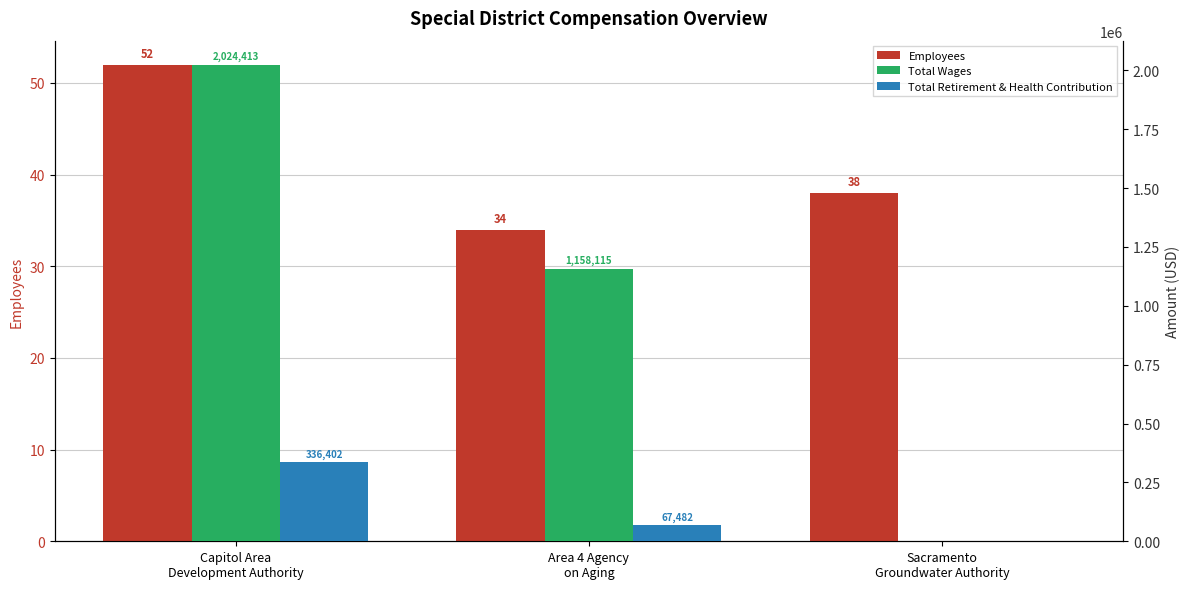

What is the greatest value displayed?

2024413